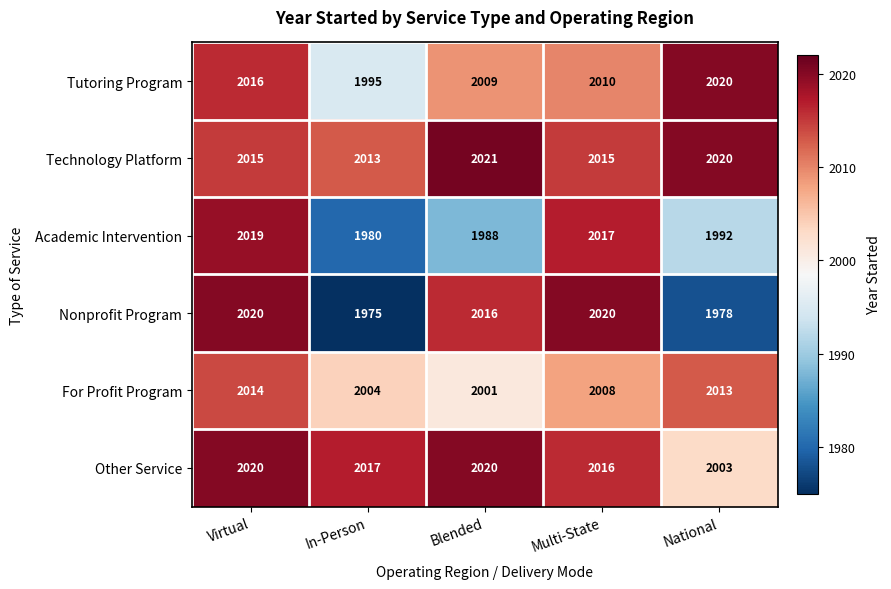

At which label is Other Service closest to 2011?

Multi-State